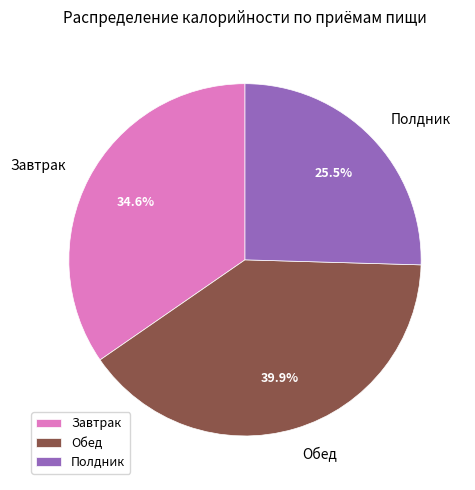

Between Обед and Полдник, which is larger?

Обед